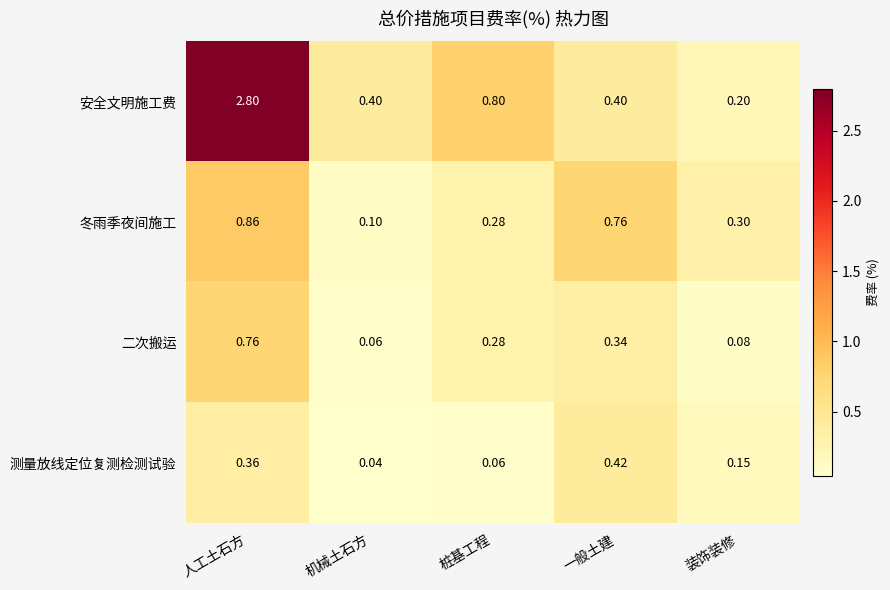

Which series has the widest spread of values?

安全文明施工费